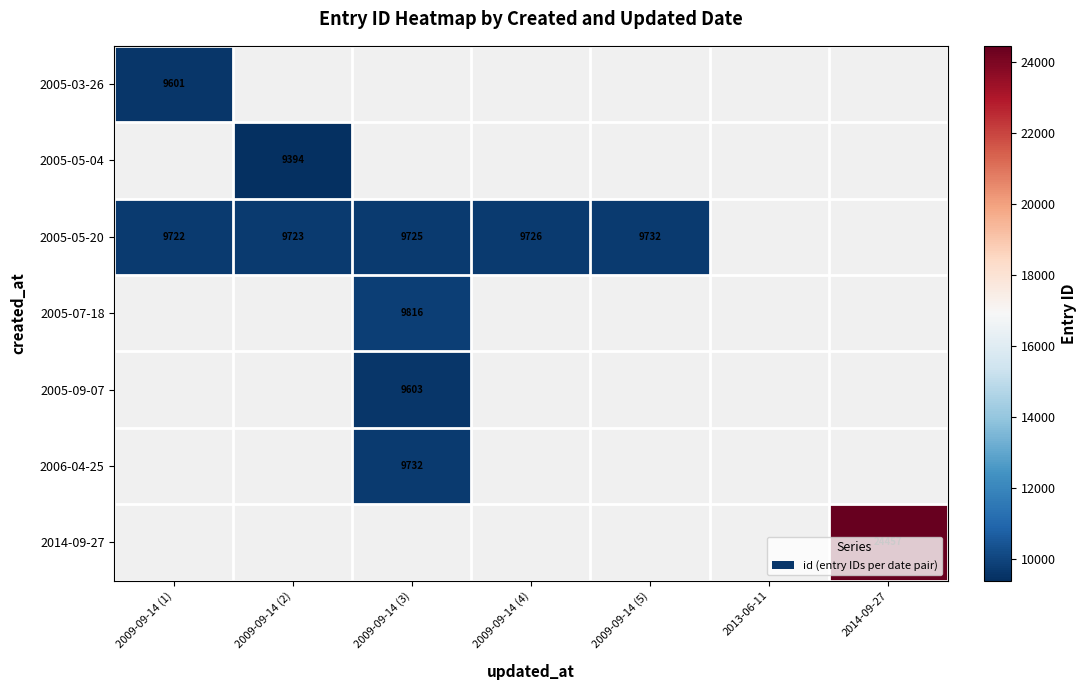

True or false: 2005-05-04 has a value of 9394 at 2009-09-14 (2).

True